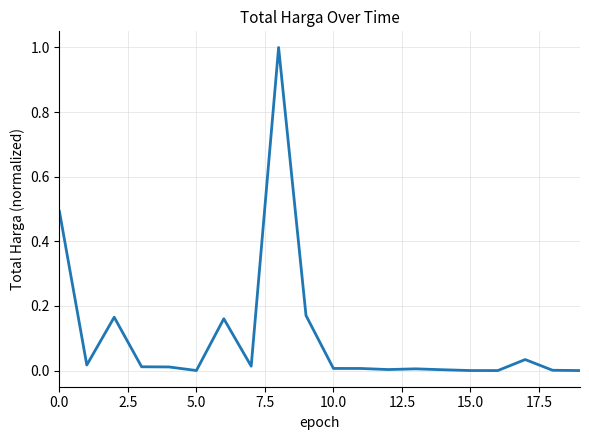

What is the difference between the maximum and minimum values?

1.0